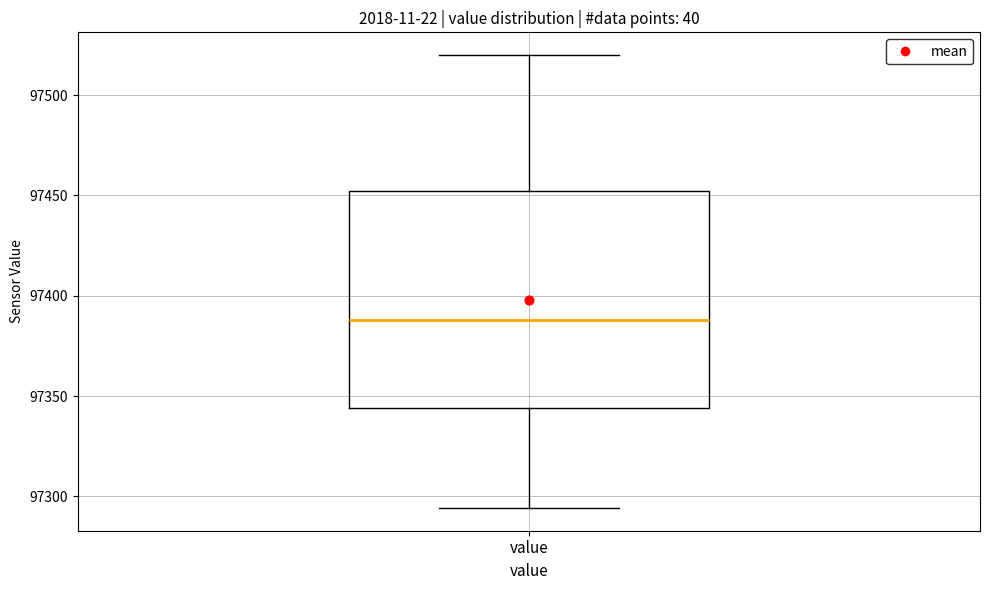

Transcribe this box plot: give where the median line is, the range the box spans, and where the two whiskers end, as read against the y-axis. The values are not printed on the chart, so give them approximately, as read against the axis.

median 97390, box 97345 to 97450, whiskers 97295 to 97520